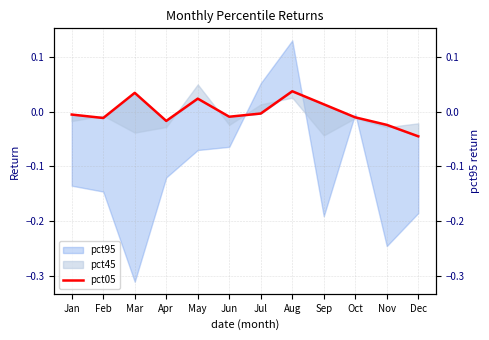

Does the chart have visible grid lines?

Yes